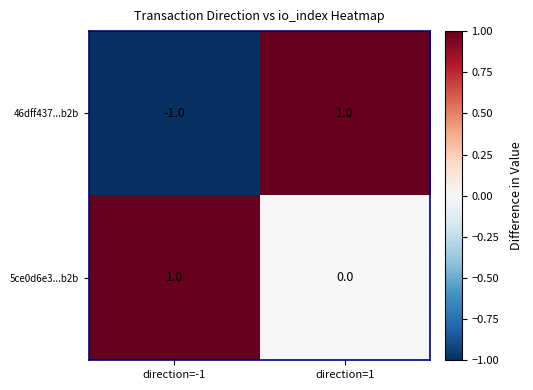

Is it true that 5ce0d6e3...b2b equals 1 at direction=-1?

True